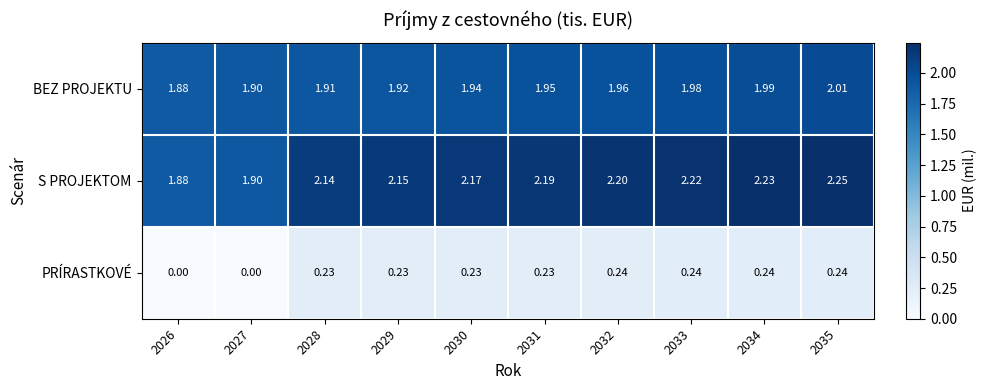

Which series has the largest total across all categories?

S PROJEKTOM